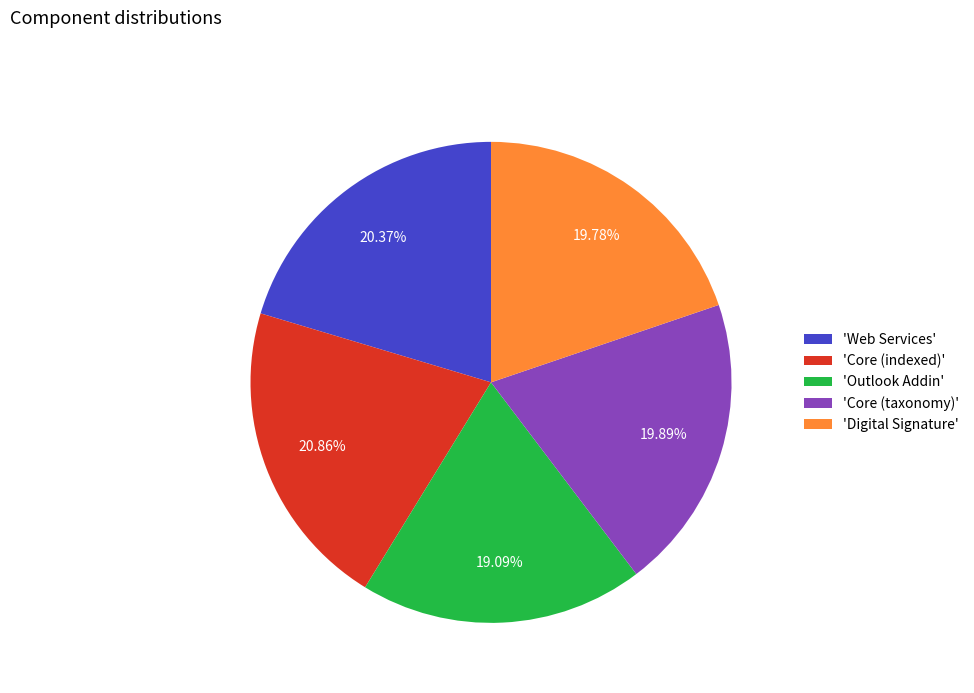

Which slice is the smallest?

'Outlook Addin'